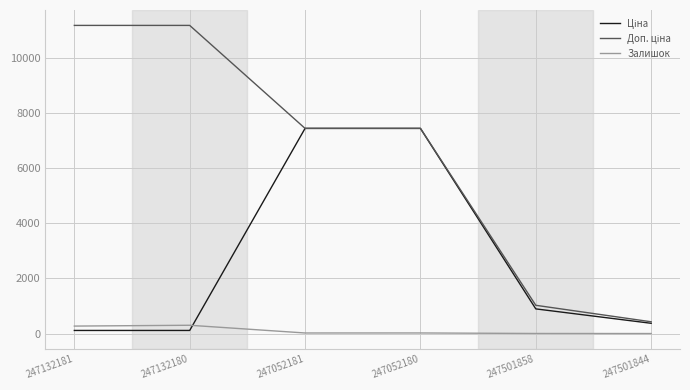

True or false: Залишок has a value of 0.0 at 247501844.

True